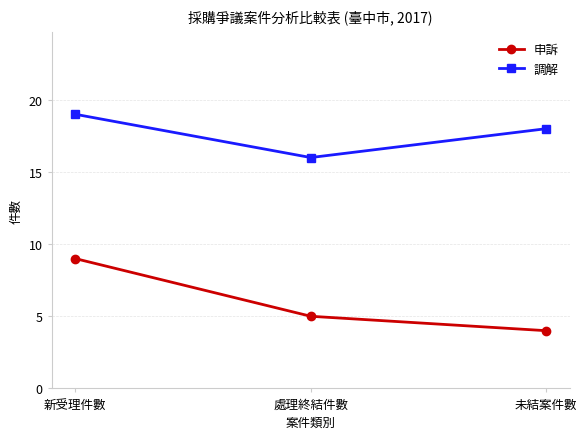

Which series has the widest spread of values?

申訴